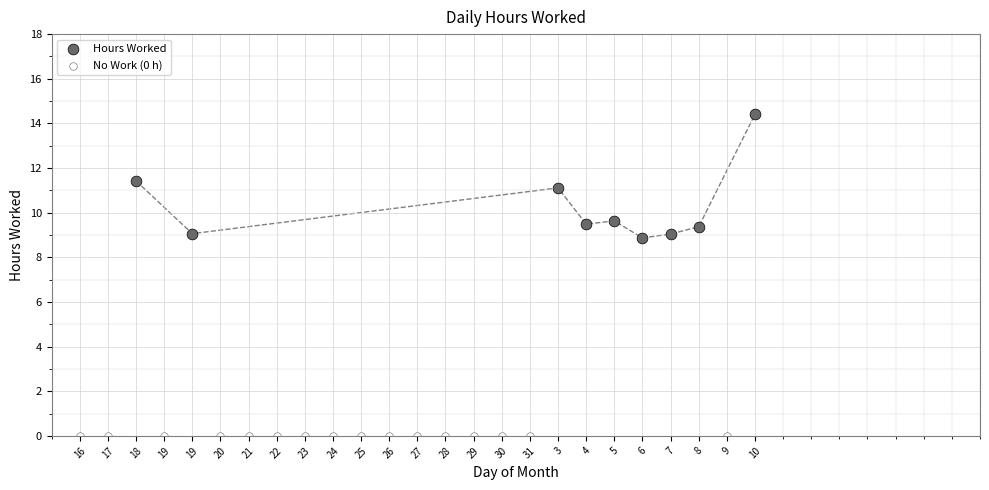

Which series contains the lowest Y value?

No Work (0 h)